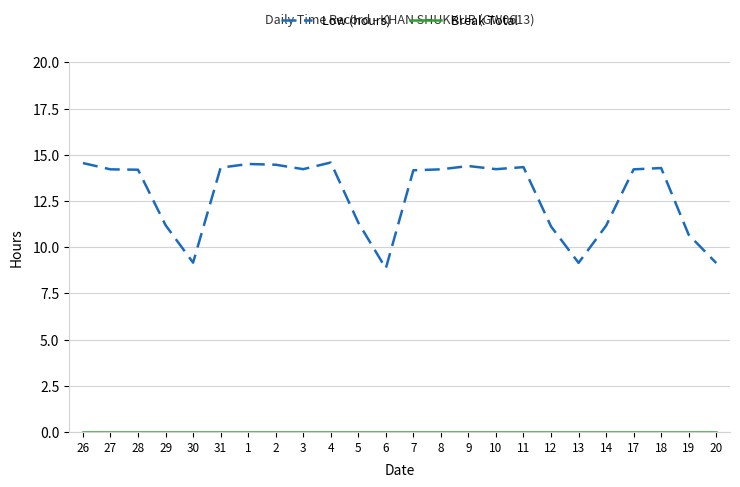

True or false: Low (hours) has a value of 24.8 at 4.

False